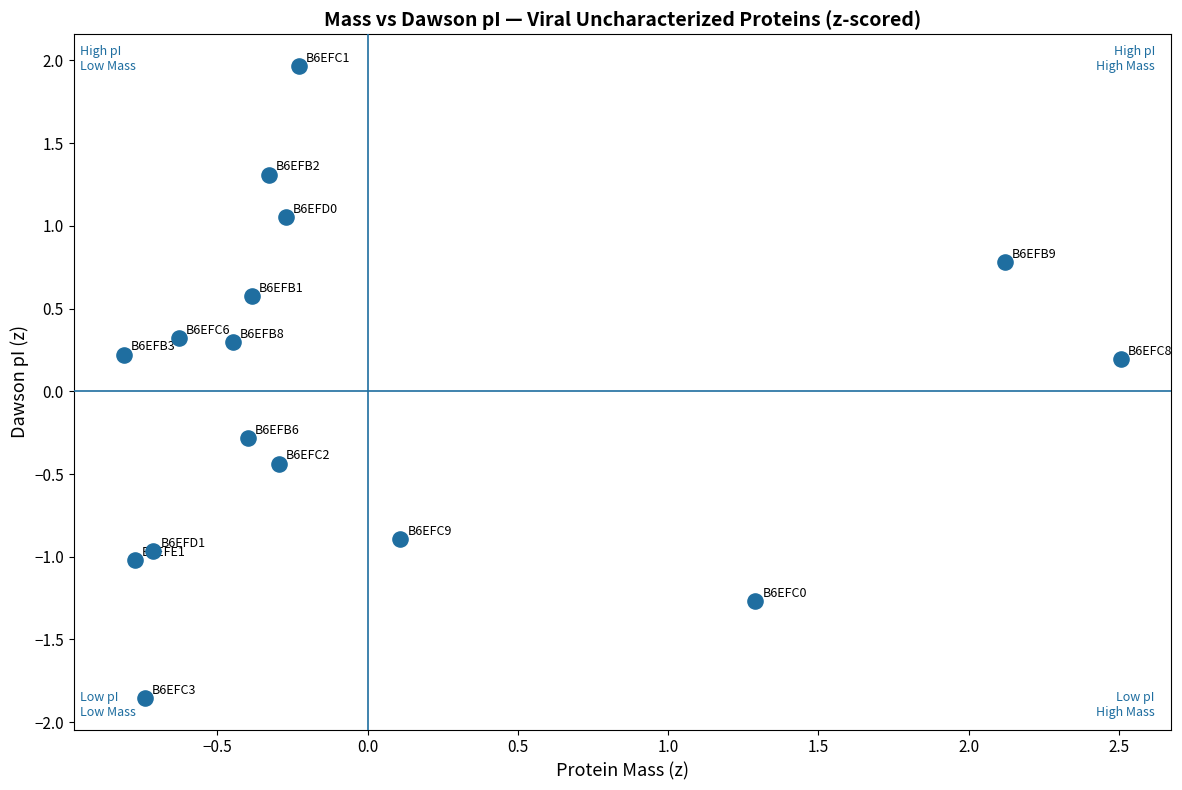

What is the range of X values (max minus min)?

3.3